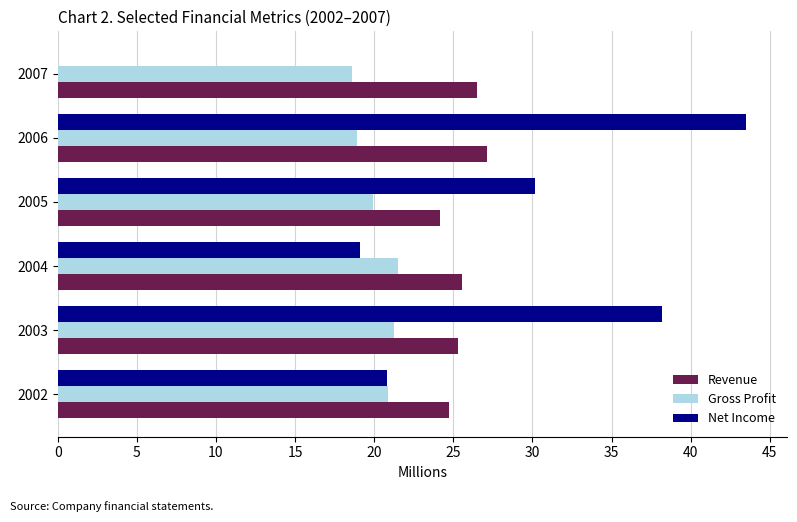

True or false: Gross Profit has a value of 37.2 at 2004.

False